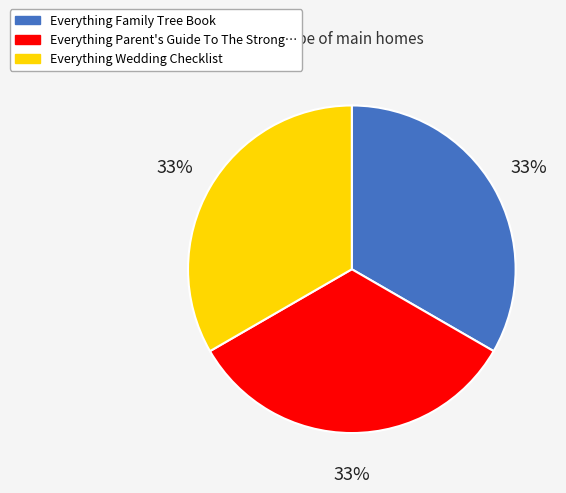

Is there any slice that represents more than half of the pie?

No